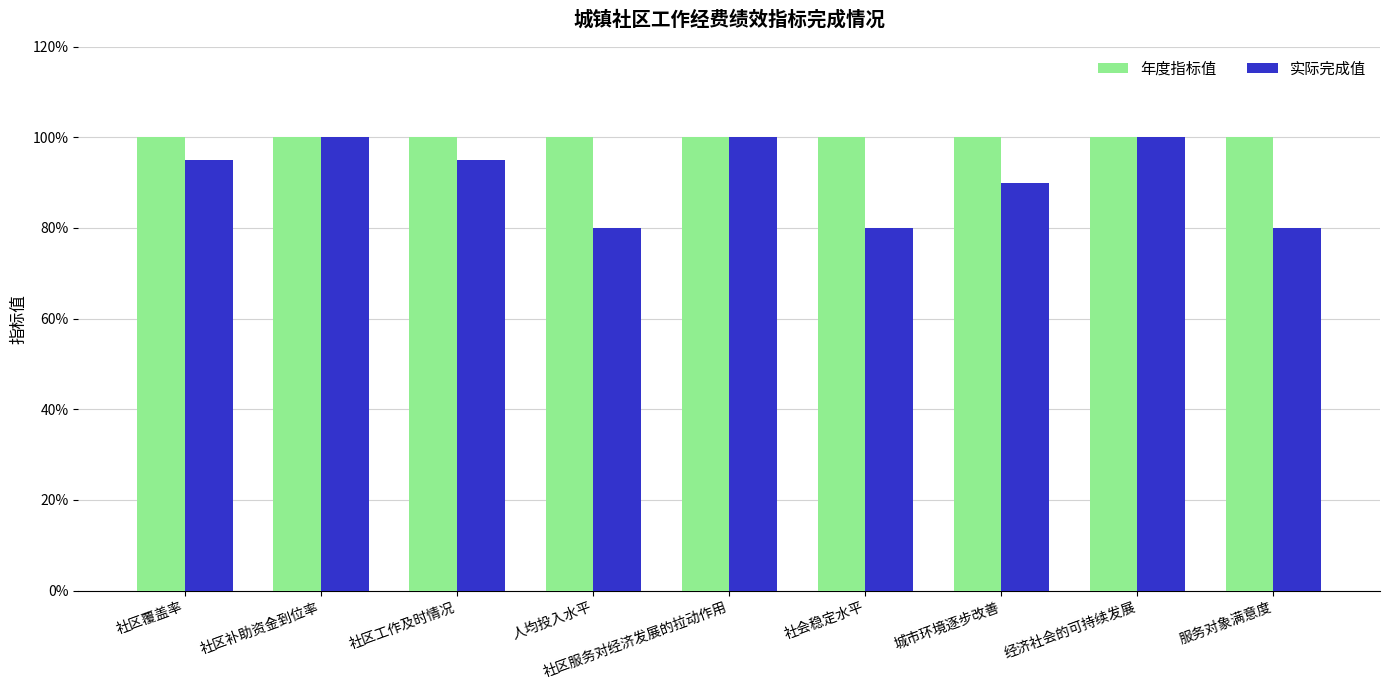

Is it true that 实际完成值 equals 0.8 at 服务对象满意度?

True